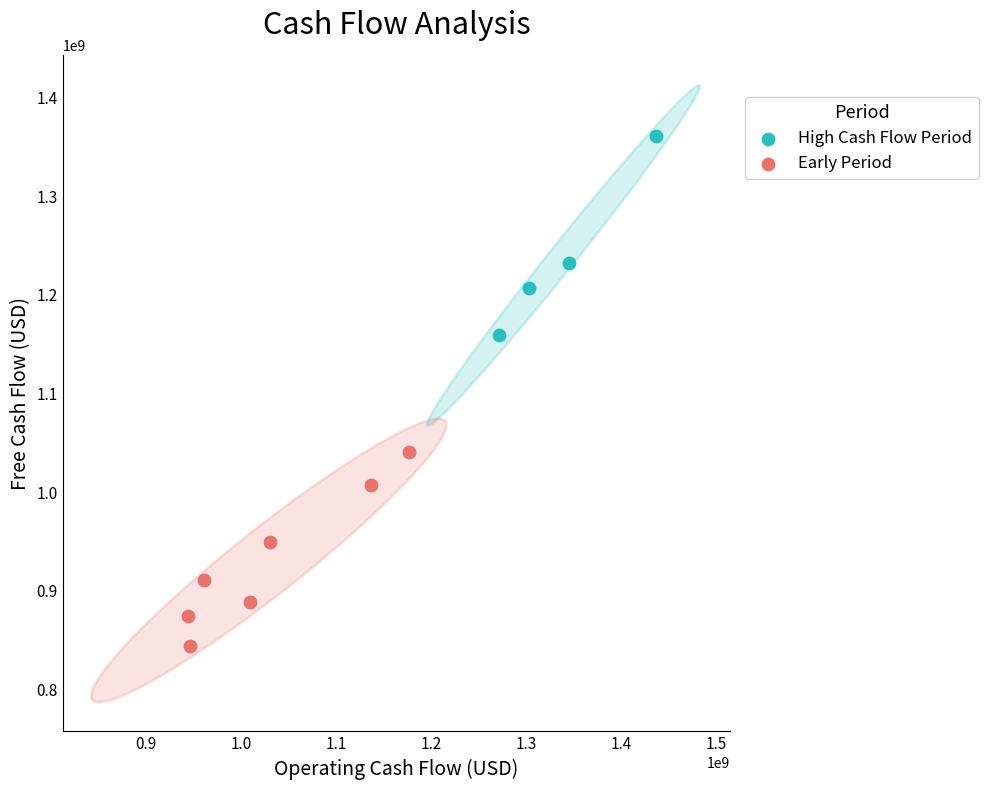

Which series reaches the maximum Y coordinate?

High Cash Flow Period